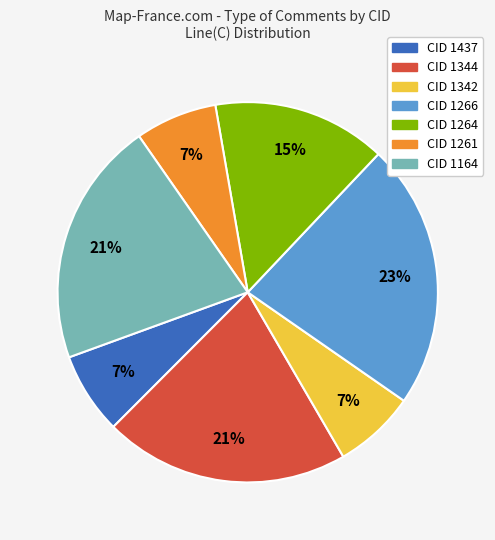

What percentage is the CID 1344 slice, to the nearest percent?

21%